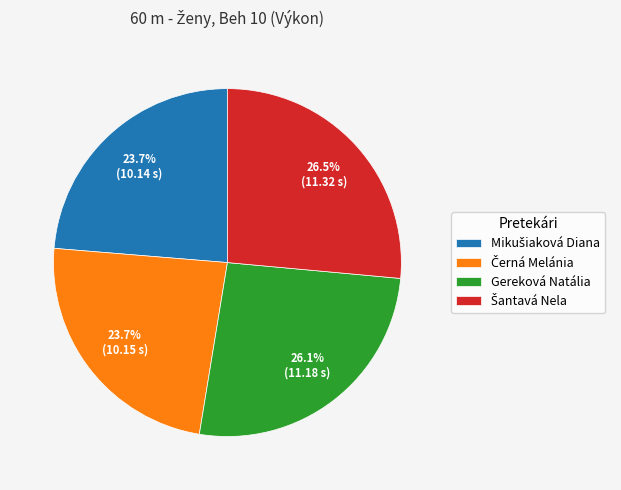

Is Gereková Natália the majority of the pie?

No